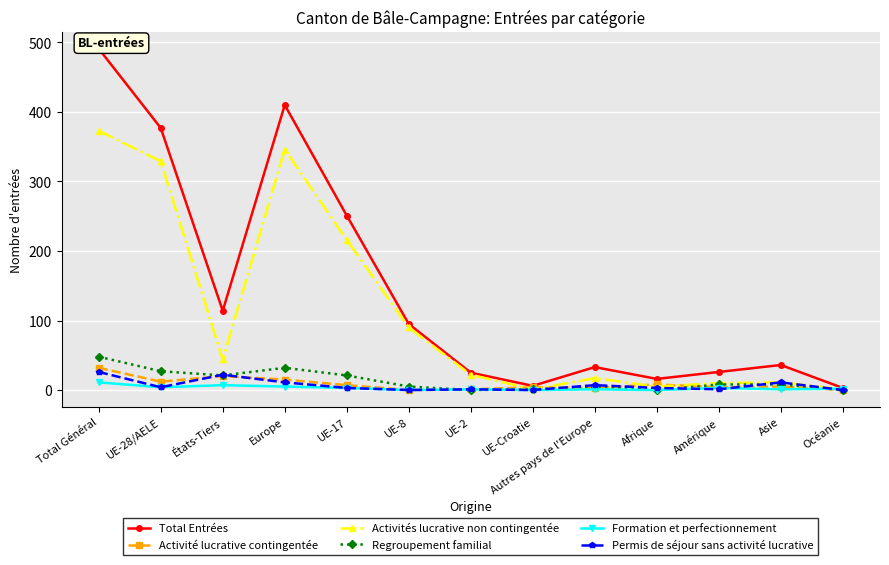

What is the label of the 4th point from the left?

Europe